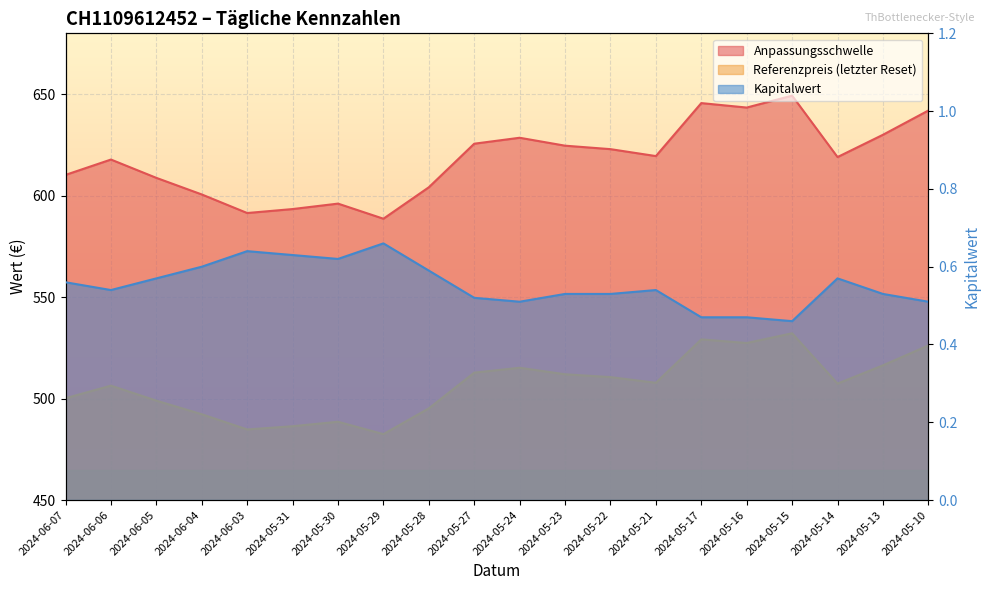

At which label does Anpassungsschwelle reach its peak?

2024-05-15